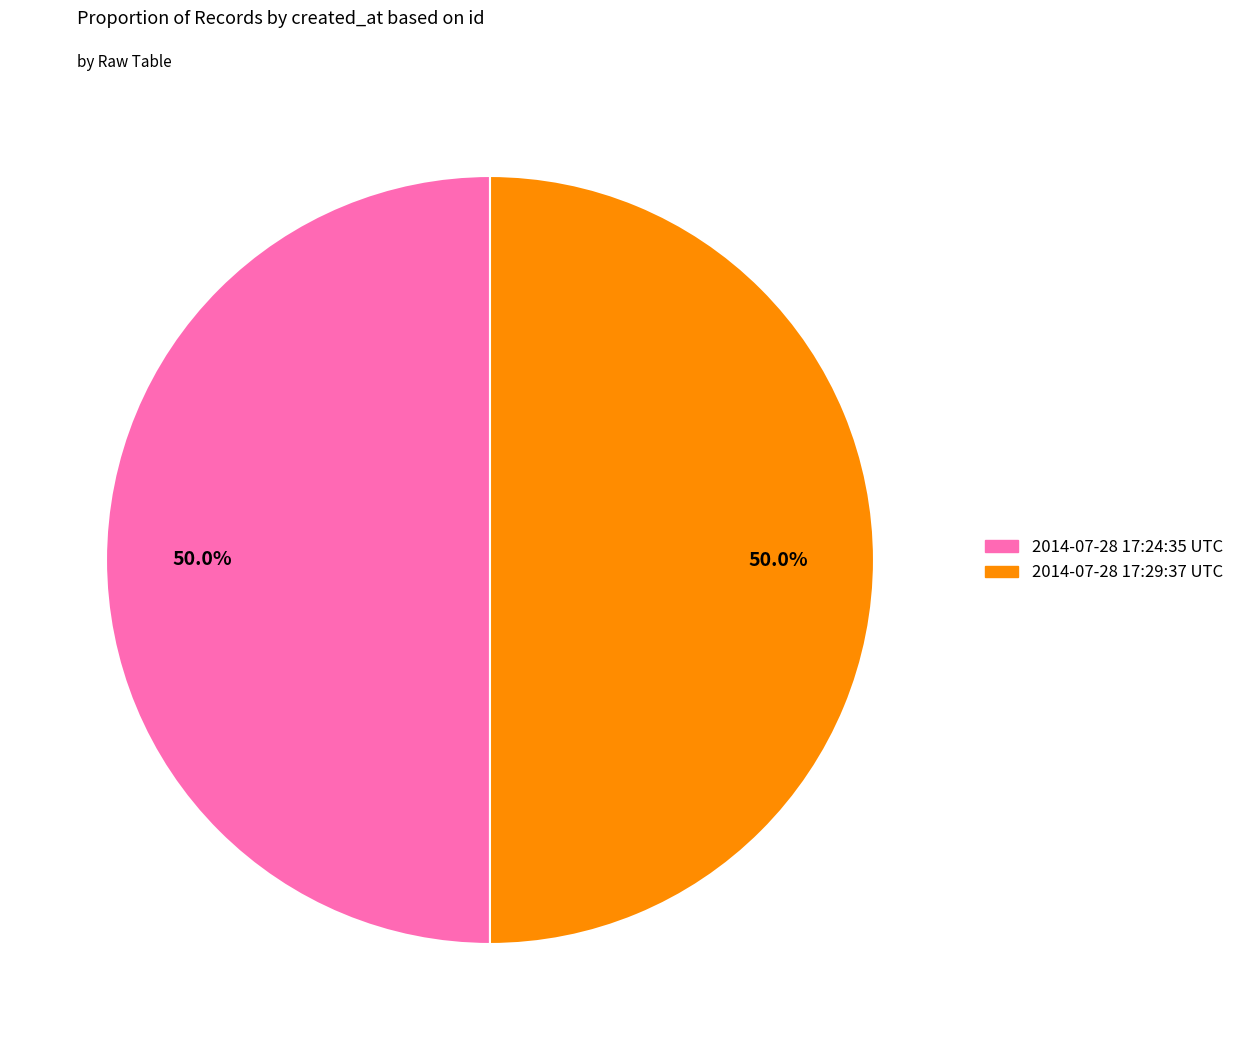

What is the ratio of the value at 2014-07-28 17:24:35 UTC to the value at 2014-07-28 17:29:37 UTC?

1.0